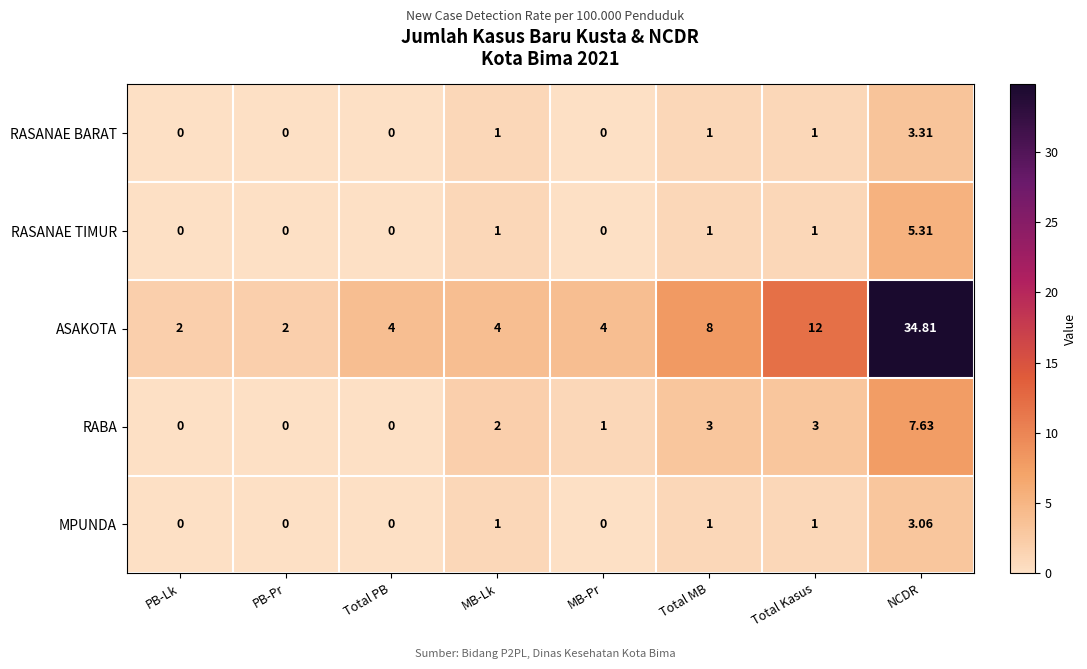

Between MB-Pr and Total MB, which series saw the biggest shift?

ASAKOTA